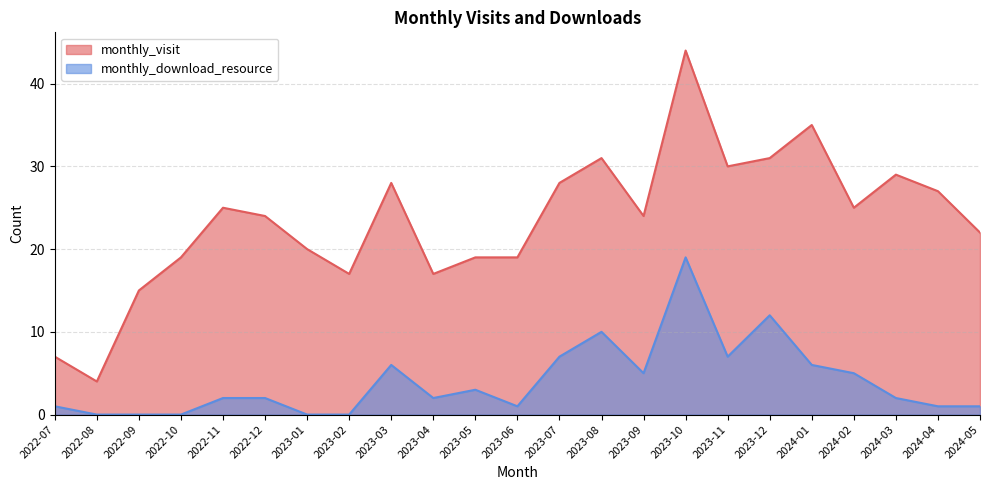

Is it true that monthly_download_resource equals 11 at 2023-10?

False